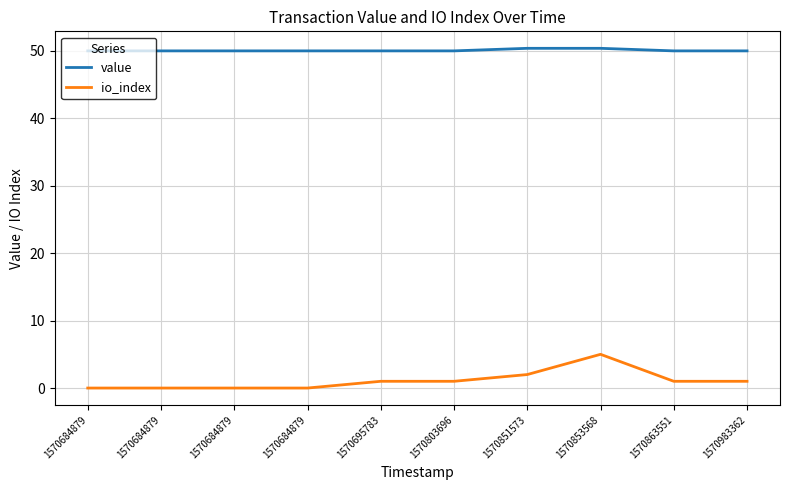

What is the value of the value point at the 4th from the left?

50.0